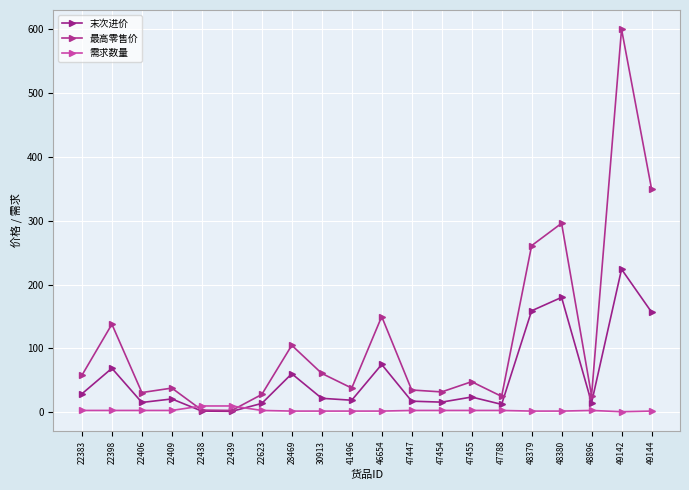

The value of 需求数量 at 22406 is 4.1. True or false?

False